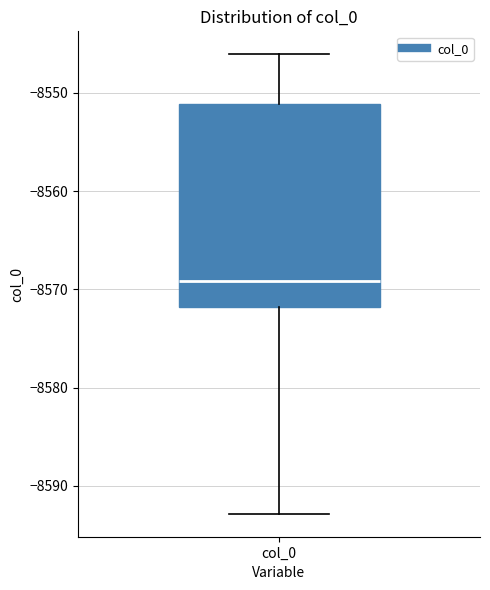

Transcribe this box plot: give where the median line is, the range the box spans, and where the two whiskers end, as read against the y-axis. The values are not printed on the chart, so give them approximately, as read against the axis.

median -8569, box -8572 to -8551, whiskers -8593 to -8546